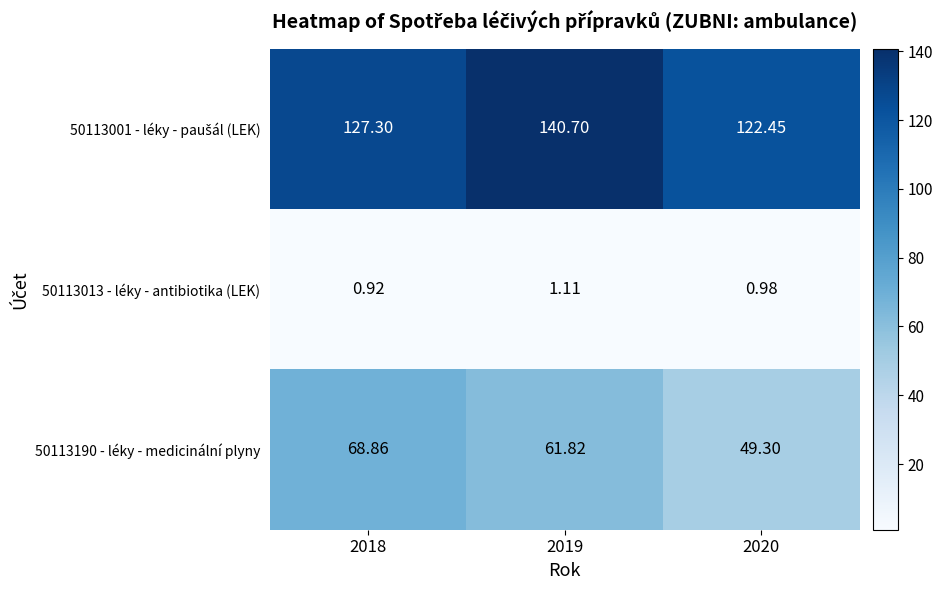

Is the value of 50113190 - léky - medicinální plyny at 2019 greater than the value of 50113013 - léky - antibiotika (LEK) at 2019?

Yes